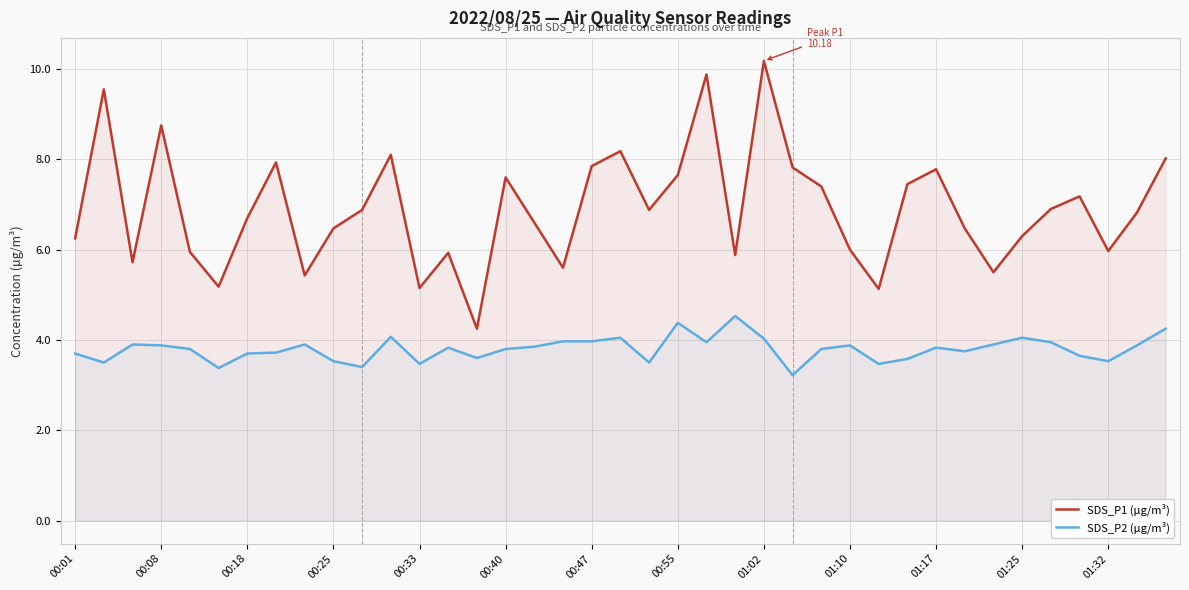

At how many categories does at least one series exceed 7?

16